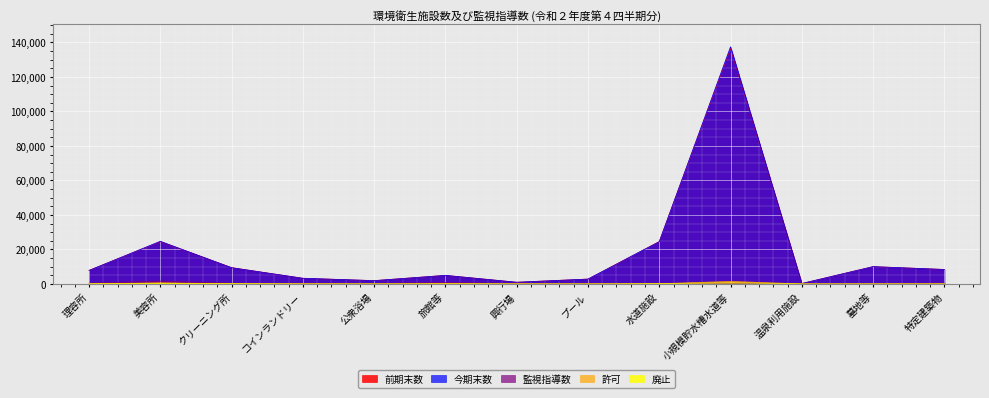

At which label does 監視指導数 reach its peak?

美容所